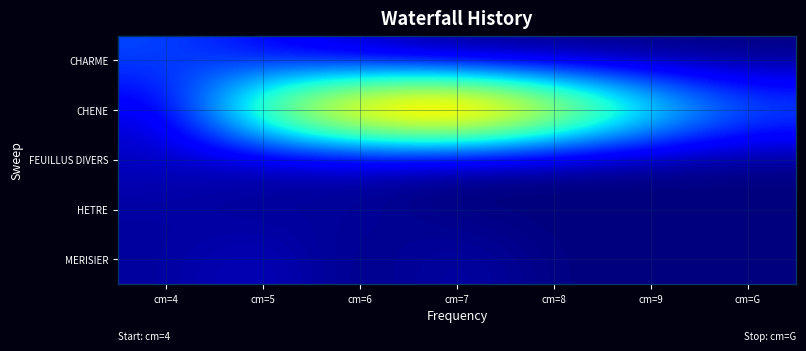

Count the number of data series in this chart.

5